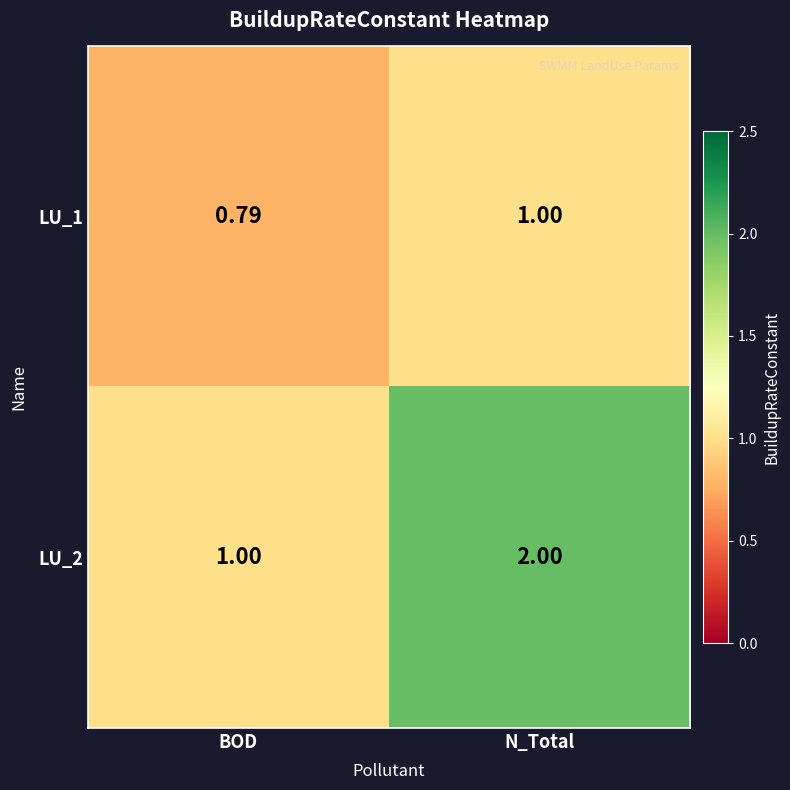

At which category does the chart reach its minimum across all series?

BOD